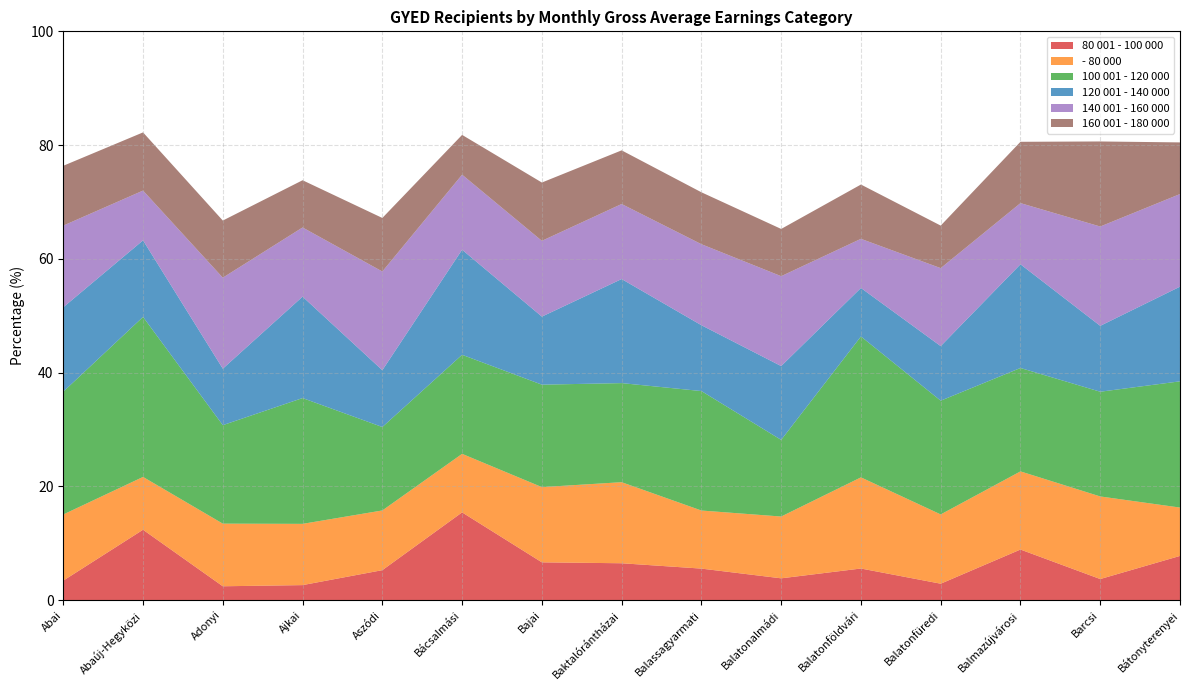

Reading right to left, extract all data points from this chart.

80 001 - 100 000: 7.8	3.7	8.9	2.9	5.6	3.8	5.6	6.5	6.7	15.4	5.3	2.7	2.4	12.4	3.4
- 80 000: 8.5	14.5	13.7	12.2	16.0	10.9	10.2	14.2	13.2	10.3	10.5	10.8	11.0	9.3	11.6
100 001 - 120 000: 22.2	18.4	18.2	20.0	24.8	13.5	21.0	17.4	18.0	17.4	14.7	22.1	17.3	28.1	21.6
120 001 - 140 000: 16.6	11.6	18.2	9.6	8.5	13.0	11.6	18.3	12.0	18.5	10.0	17.8	9.9	13.5	14.8
140 001 - 160 000: 16.3	17.5	10.8	13.7	8.6	15.8	14.2	13.2	13.3	13.2	17.4	12.2	16.0	8.7	14.4
160 001 - 180 000: 9.1	15.0	10.8	7.5	9.5	8.3	9.1	9.4	10.3	7.0	9.4	8.3	10.0	10.2	10.5